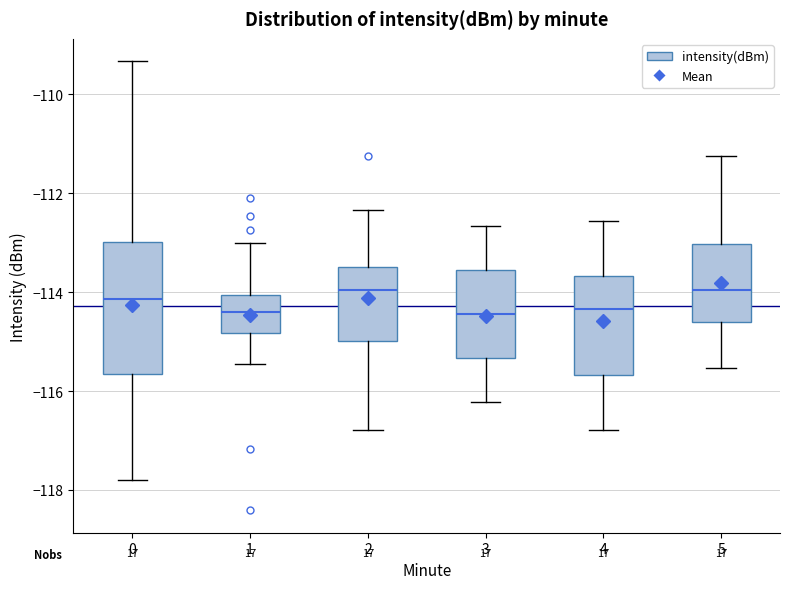

Where does the median line of the box at x = 0 sit on the y-axis? The values are not printed on the chart, so give them approximately, as read against the axis.

-114.2